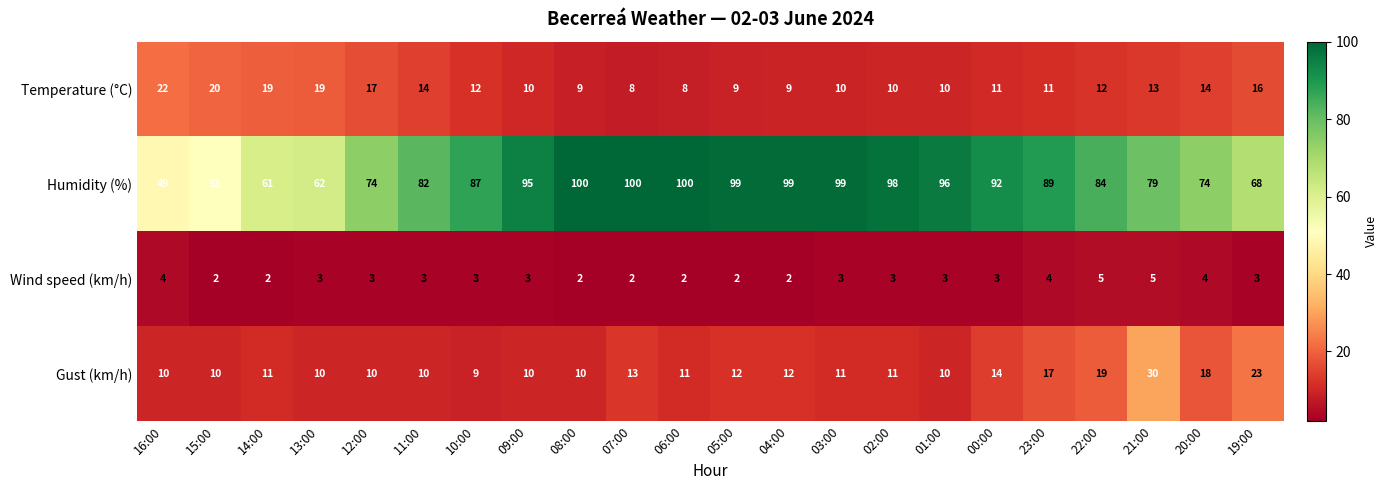

At which label does Humidity (%) first exceed 89?

09:00